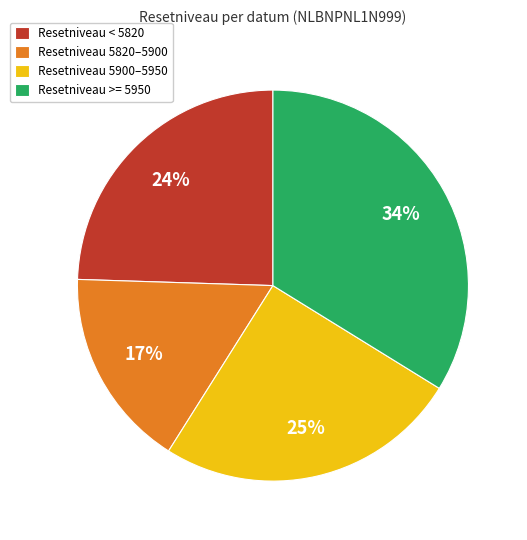

Count the number of slices in the pie.

4